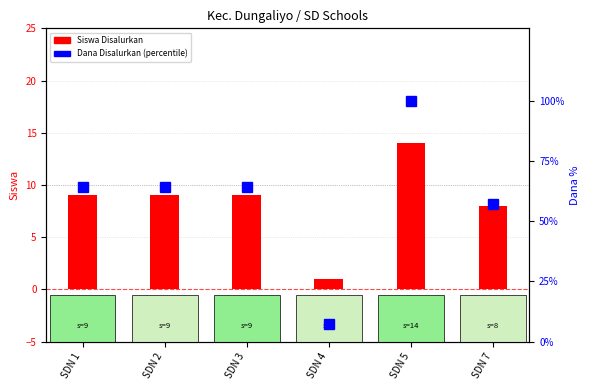

Rank the series by their average value, from lowest to highest.

Siswa Disalurkan, Dana Disalurkan (percentile)